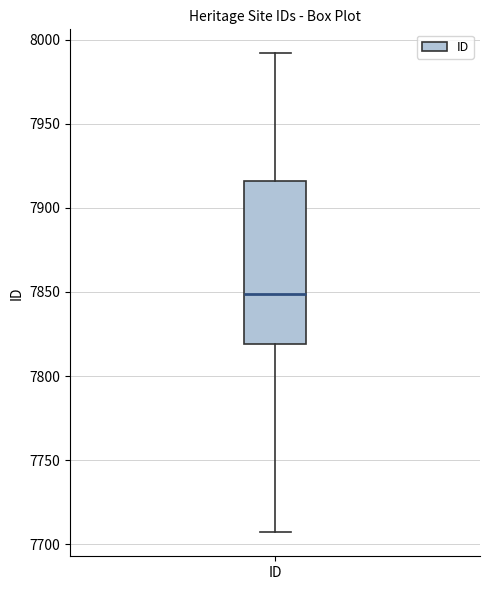

Read this box plot against the y-axis: the position of the median line, the range covered by the box, and the ends of both whiskers. The values are not printed on the chart, so give them approximately, as read against the axis.

median 7850, box 7820 to 7915, whiskers 7705 to 7990